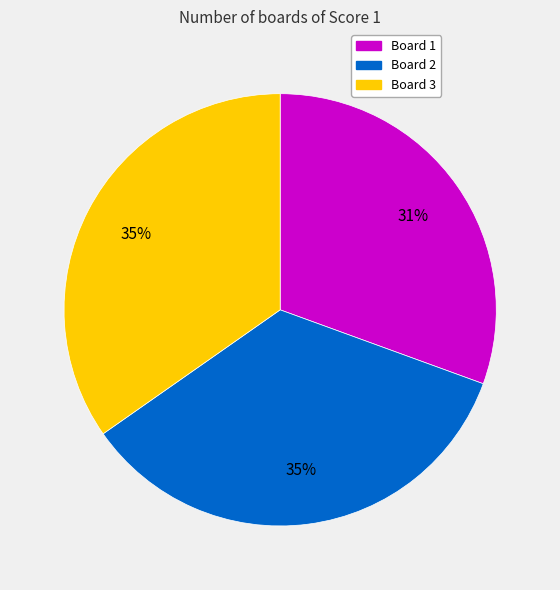

Which category has the smallest portion of the pie?

Board 1